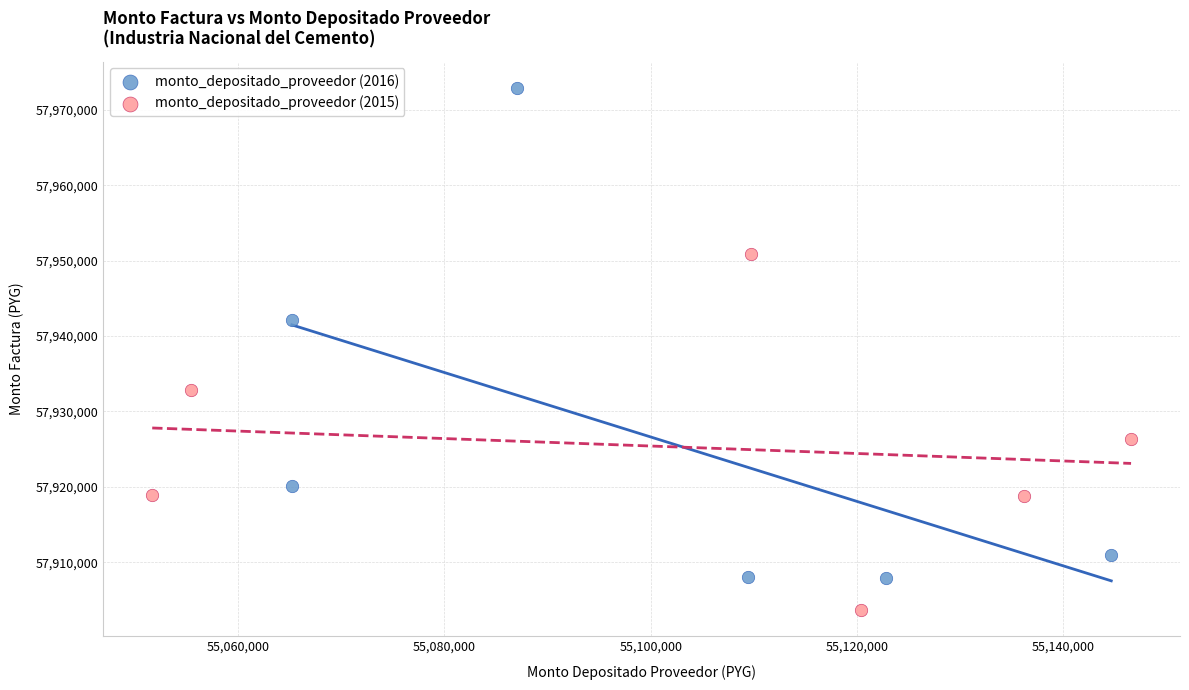

Which series reaches the maximum Y coordinate?

monto_depositado_proveedor (2016)